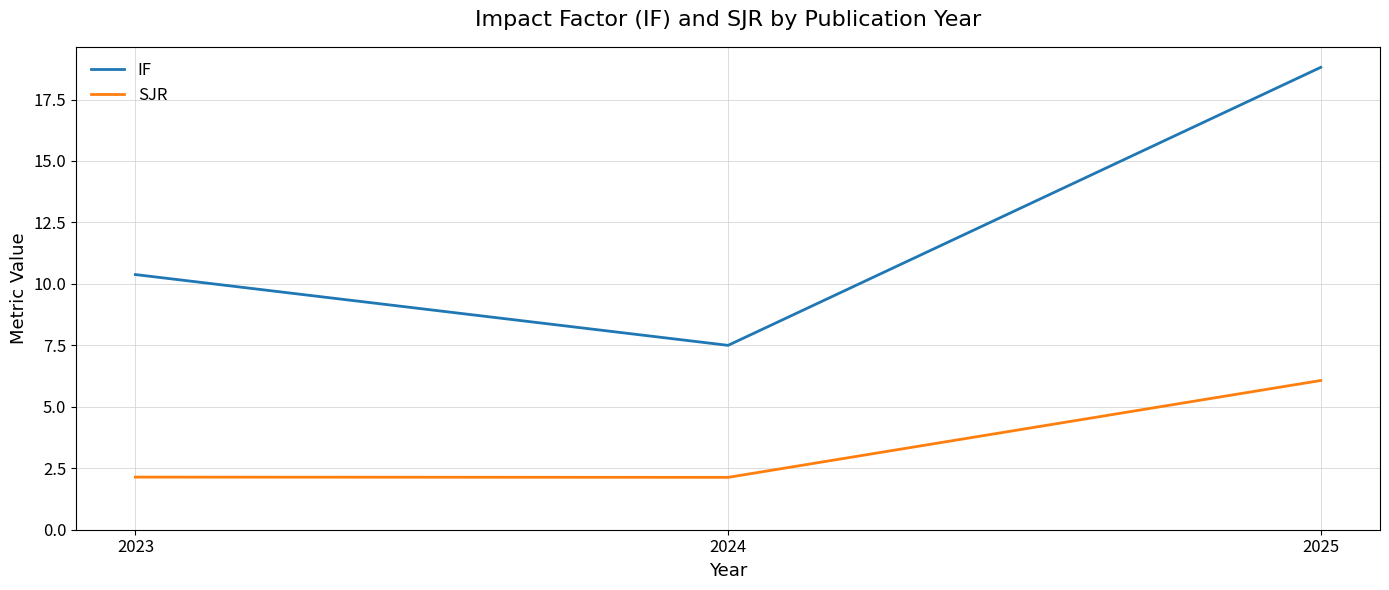

How many lines are shown in the chart?

2